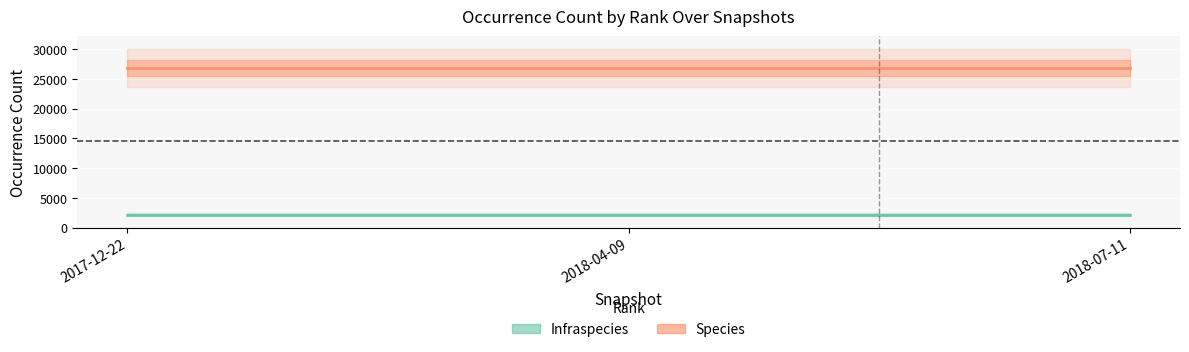

How many distinct data groups are displayed?

2